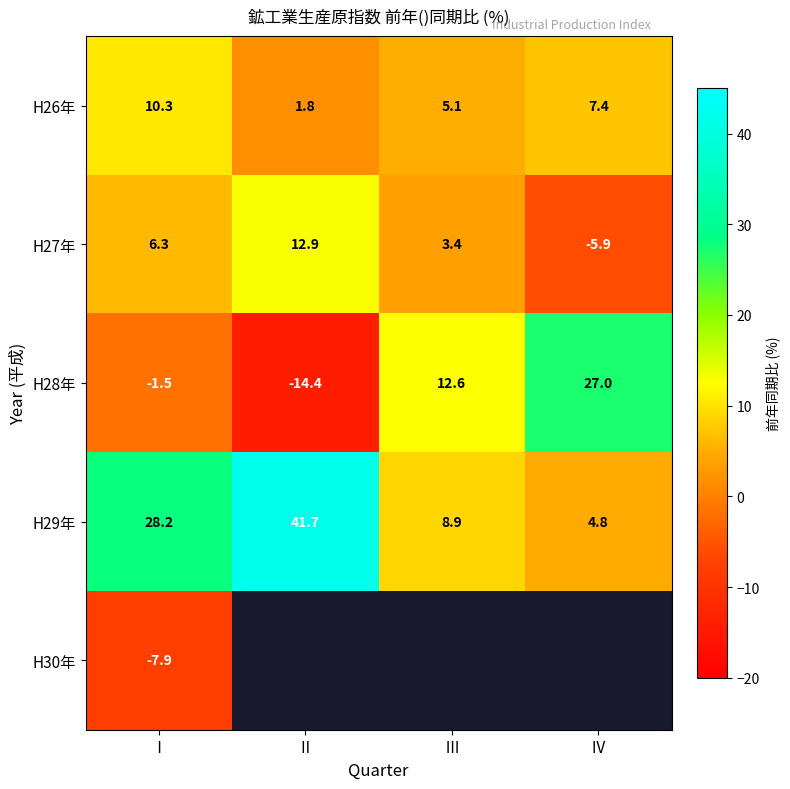

How many values in H27年 are below zero?

1